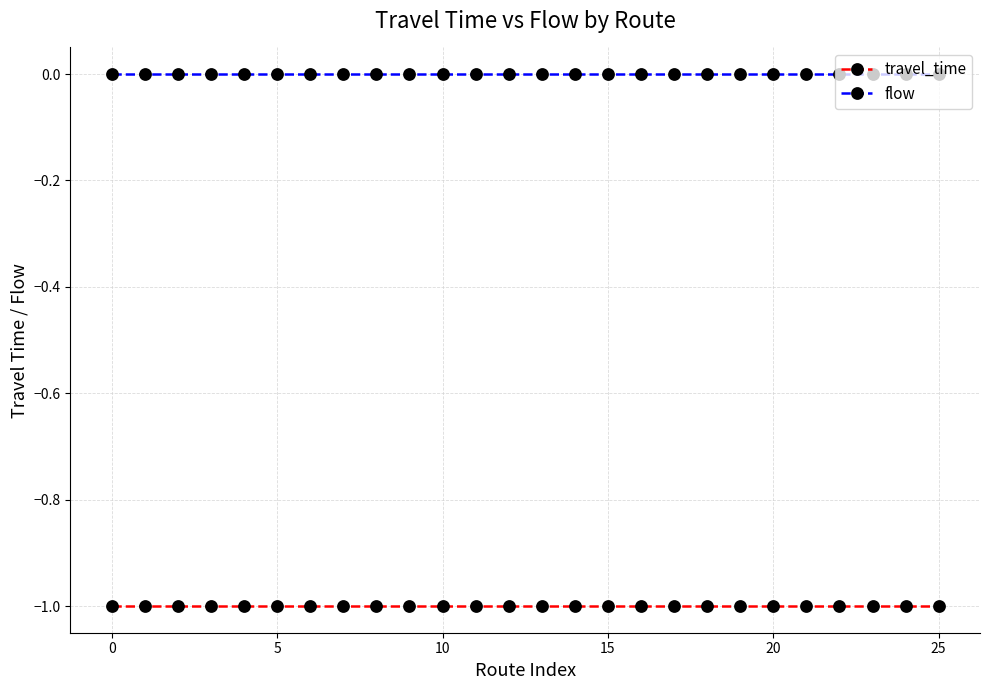

List the series in order of their overall mean, lowest first.

travel_time, flow